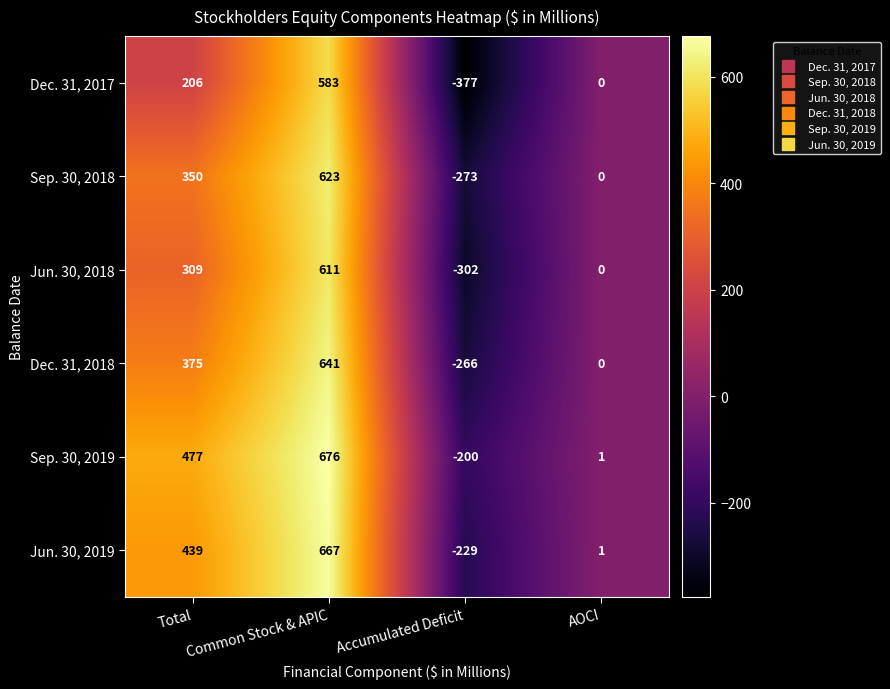

What is the spread (max minus min) of values at AOCI?

1